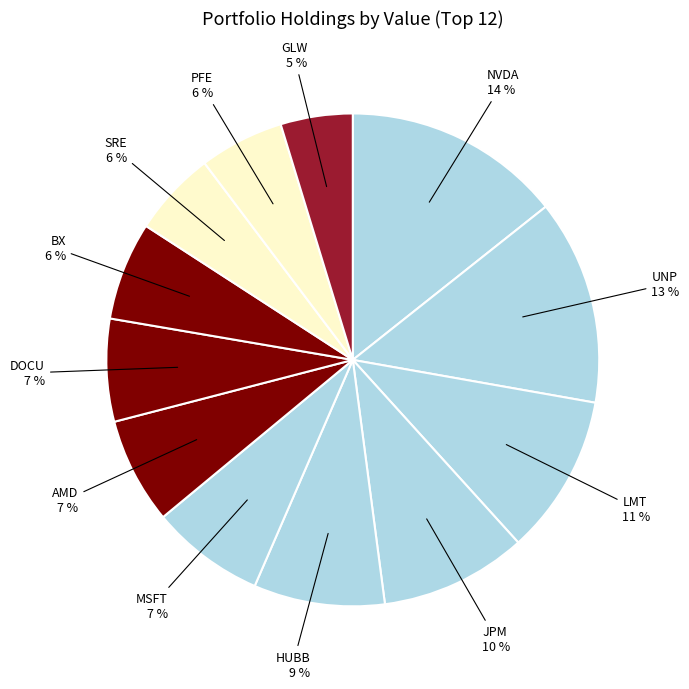

How many segments does this pie chart have?

12